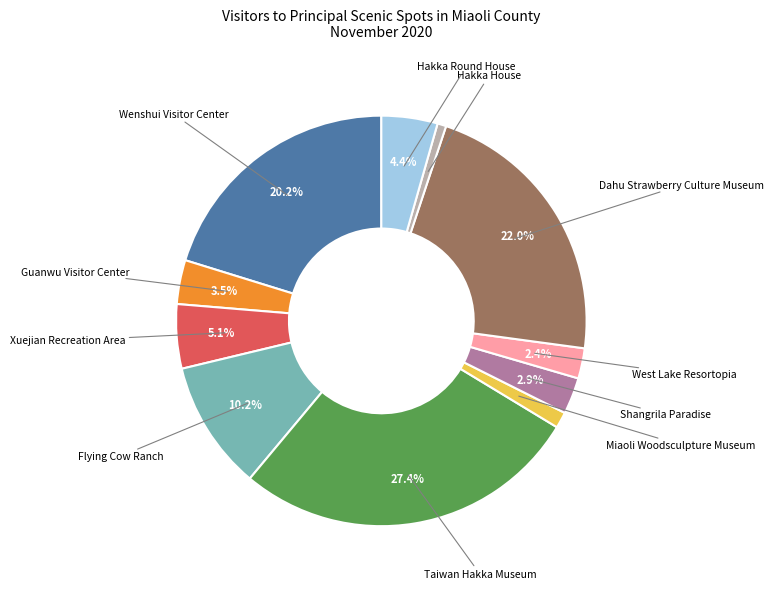

Is there any slice that represents more than half of the pie?

No